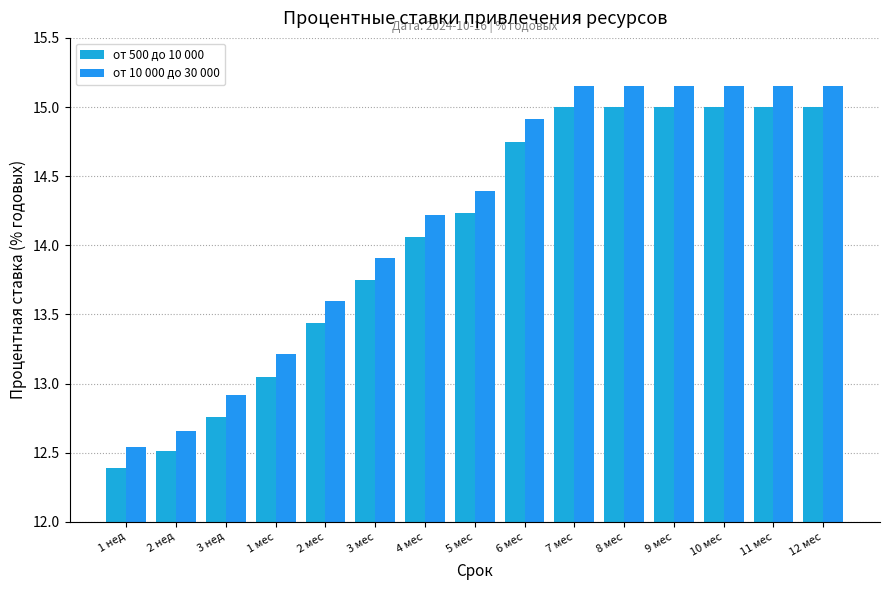

What is the sum of the от 500 до 10 000 values at 4 мес and 11 мес?

29.1